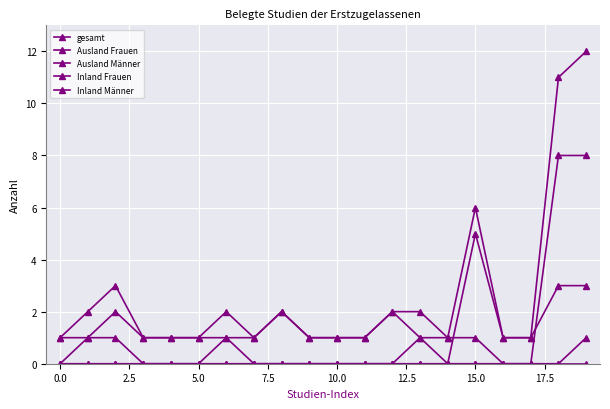

Reading left to right, extract all data points from this chart.

gesamt: 1	2	3	1	1	1	2	1	2	1	1	1	2	2	1	6	1	1	11	12
Ausland Frauen: 0	1	2	1	1	1	1	1	2	1	1	1	2	1	0	5	1	1	3	3
Ausland Männer: 1	1	1	0	0	0	1	0	0	0	0	0	0	1	1	1	0	0	8	8
Inland Frauen: 0	0	0	0	0	0	0	0	0	0	0	0	0	0	0	0	0	0	0	1
Inland Männer: 0	0	0	0	0	0	0	0	0	0	0	0	0	0	0	0	0	0	0	0